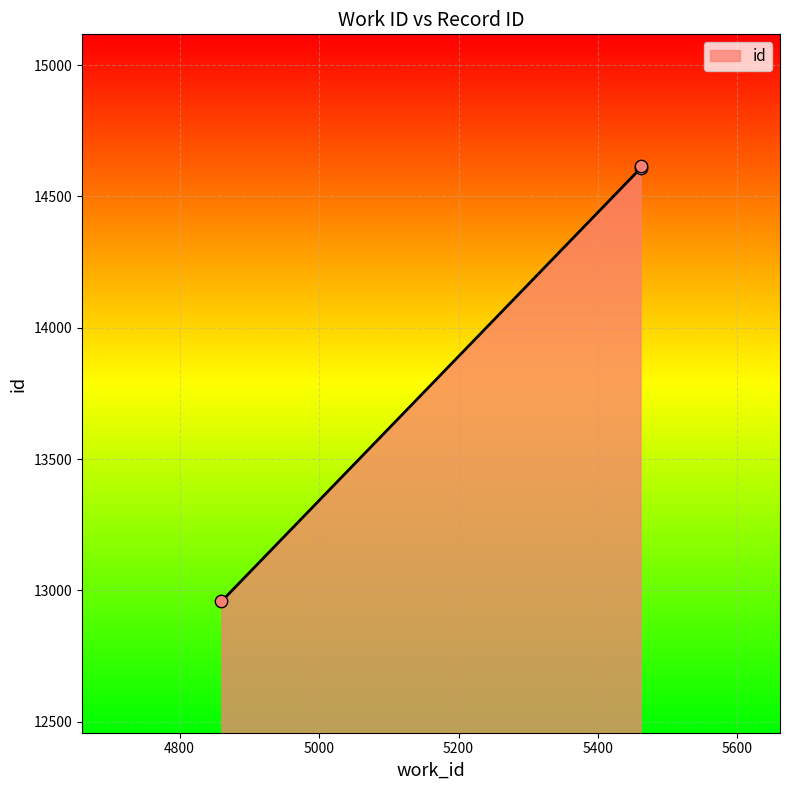

Between 5461_a and 4860, which is larger?

5461_a